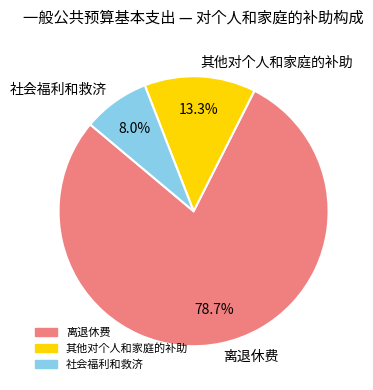

Rank the categories by value from highest to lowest.

离退休费, 其他对个人和家庭的补助, 社会福利和救济